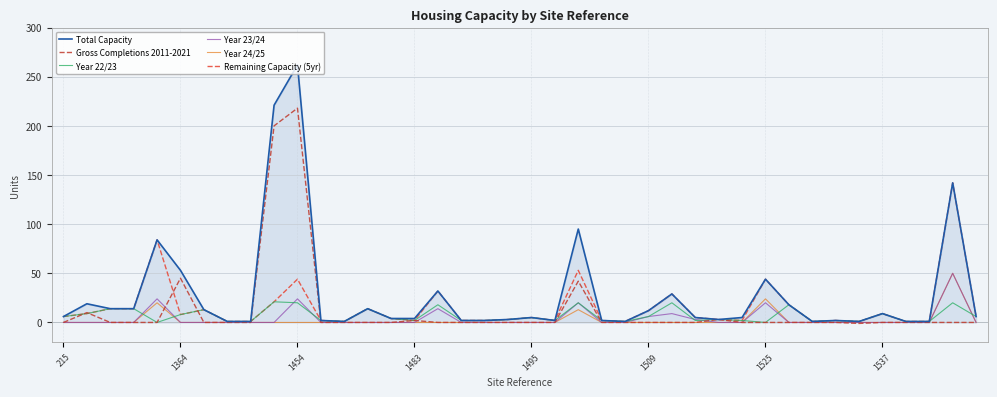

Which series has the largest total across all categories?

Total Capacity